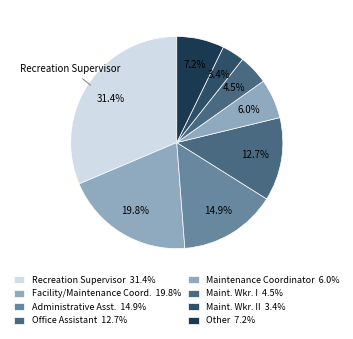

How many slices are in this pie chart?

8